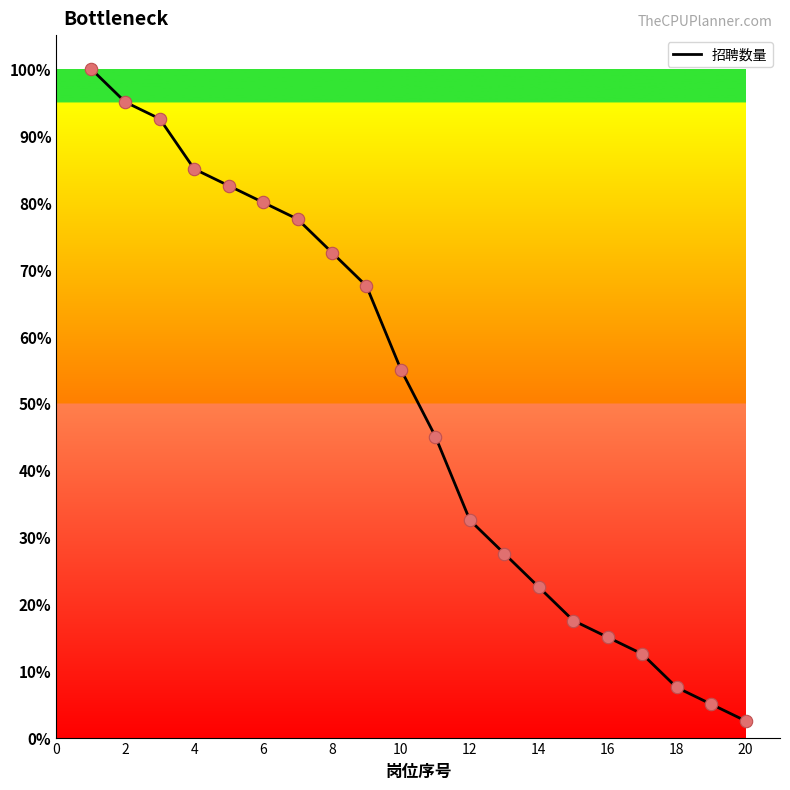

What is the difference between the maximum and minimum values?

97.5